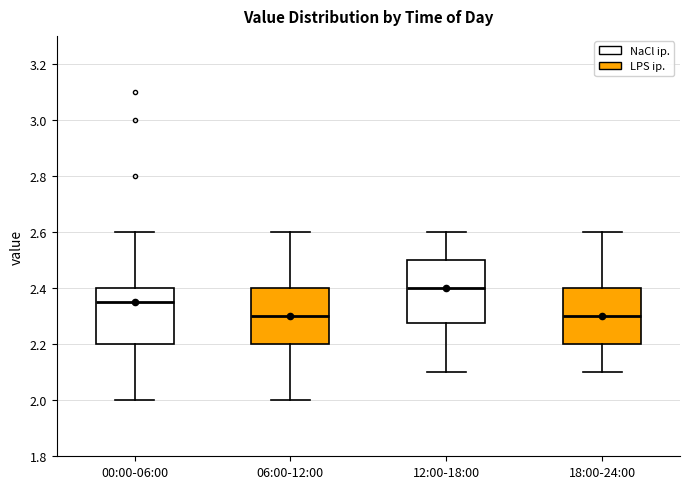

Where does the lower whisker of the box for 00:00-06:00 end on the y-axis? The values are not printed on the chart, so give them approximately, as read against the axis.

2.00